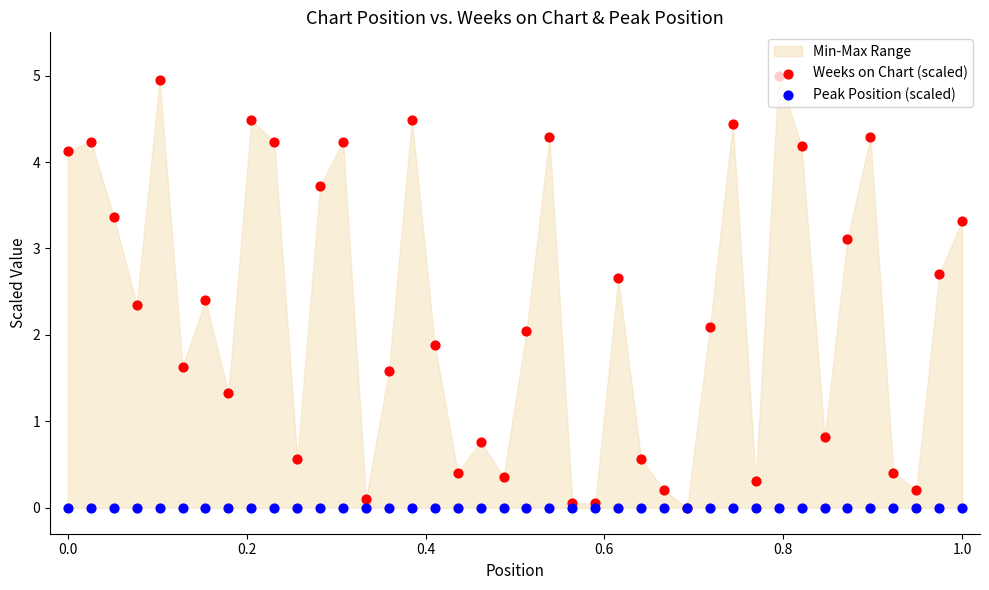

Is the value of Peak Position (scaled) at 28 greater than the value of Weeks on Chart (scaled) at 1.2?

No